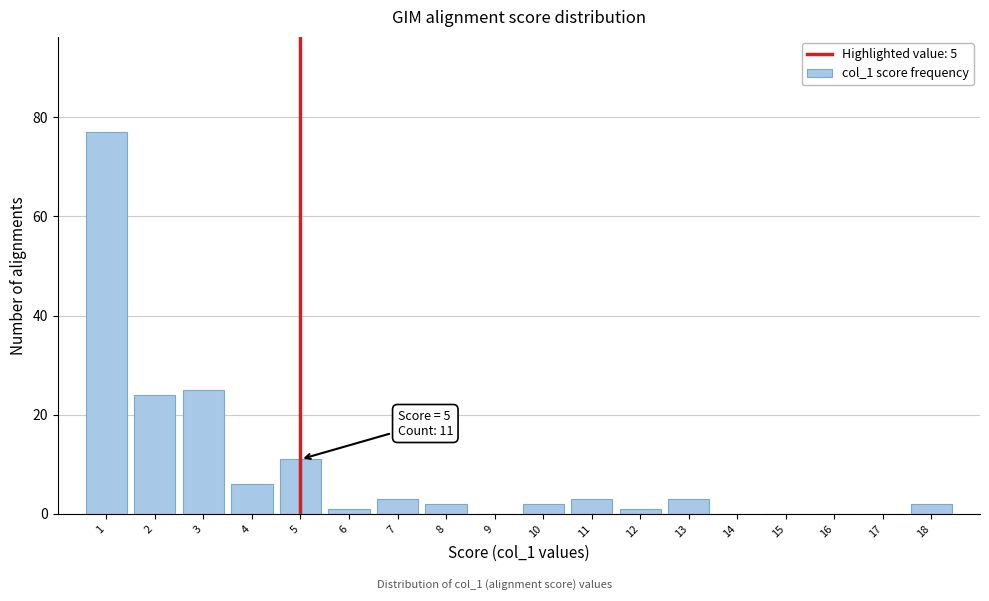

Over which range of the x-axis is the bar tallest?

0.5 to 1.5